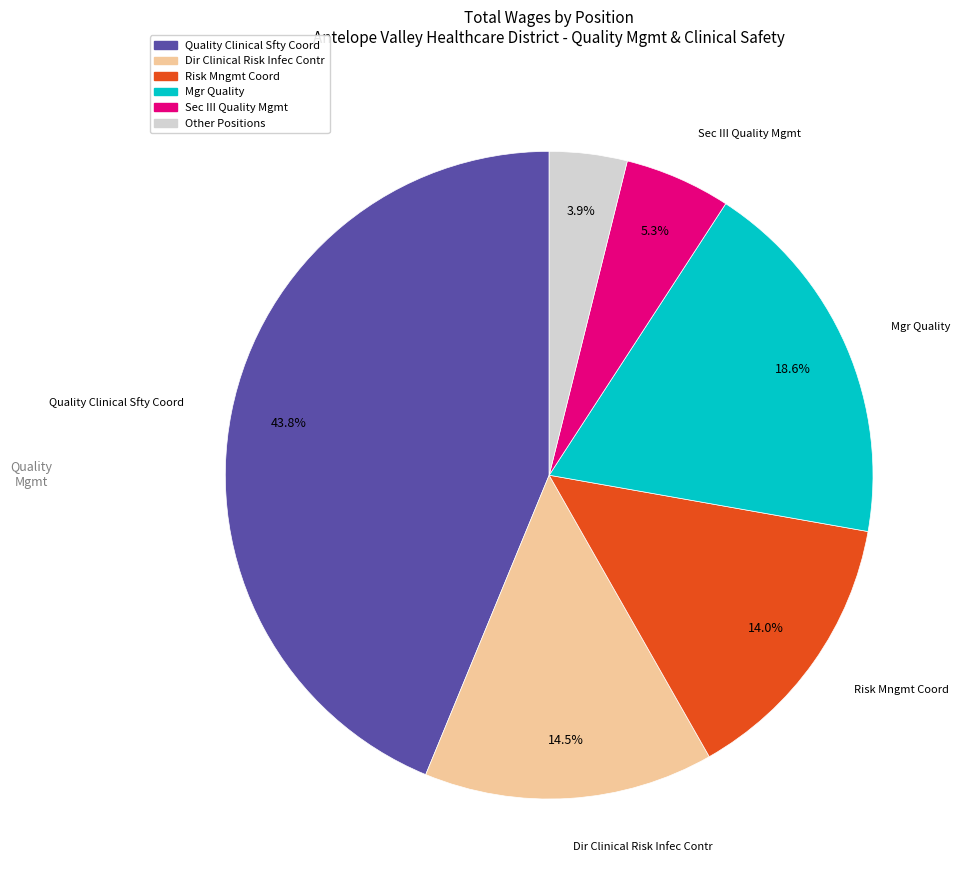

Is there any slice that represents more than half of the pie?

No